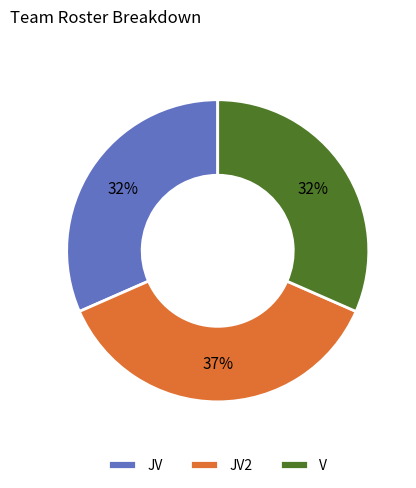

To the nearest percent, what is the average slice percentage?

33%